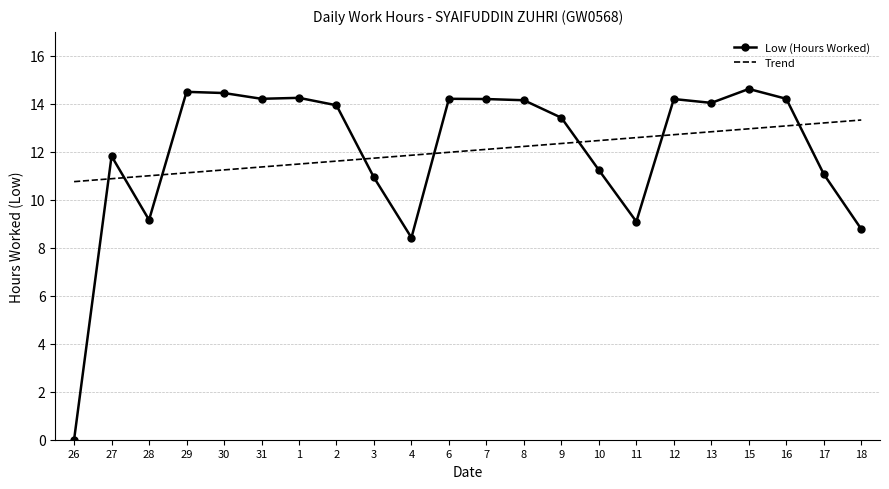

At which category does Low (Hours Worked) reach its first local peak?

27